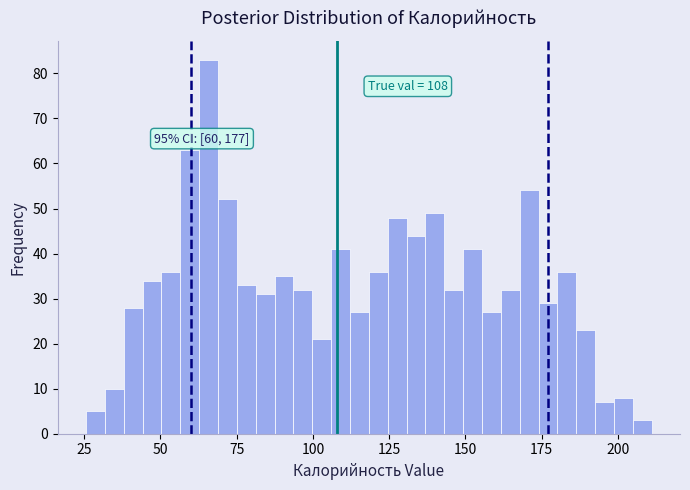

Read against the x-axis, roughly where is the centre of the tallest bar?

65